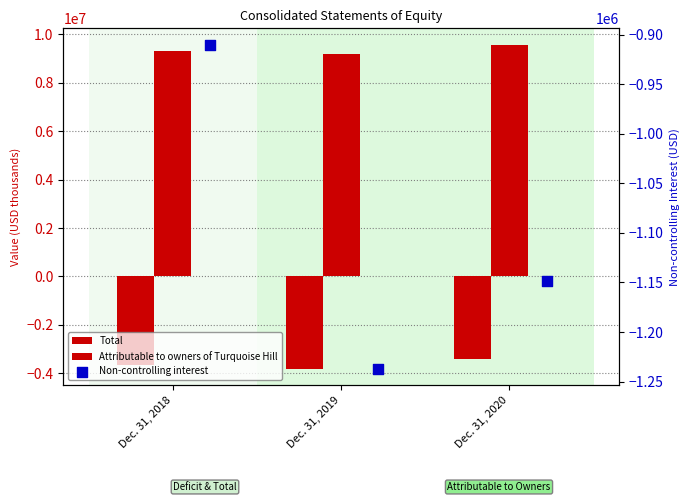

Is the value of Total at Dec. 31, 2020 greater than the value of Attributable to owners of Turquoise Hill at Dec. 31, 2018?

No